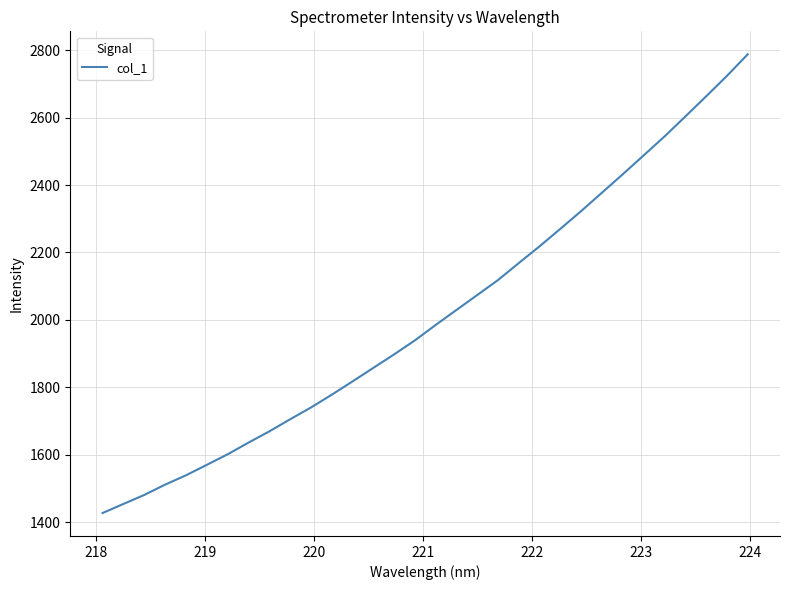

What is the difference between the maximum and minimum values?

1361.6